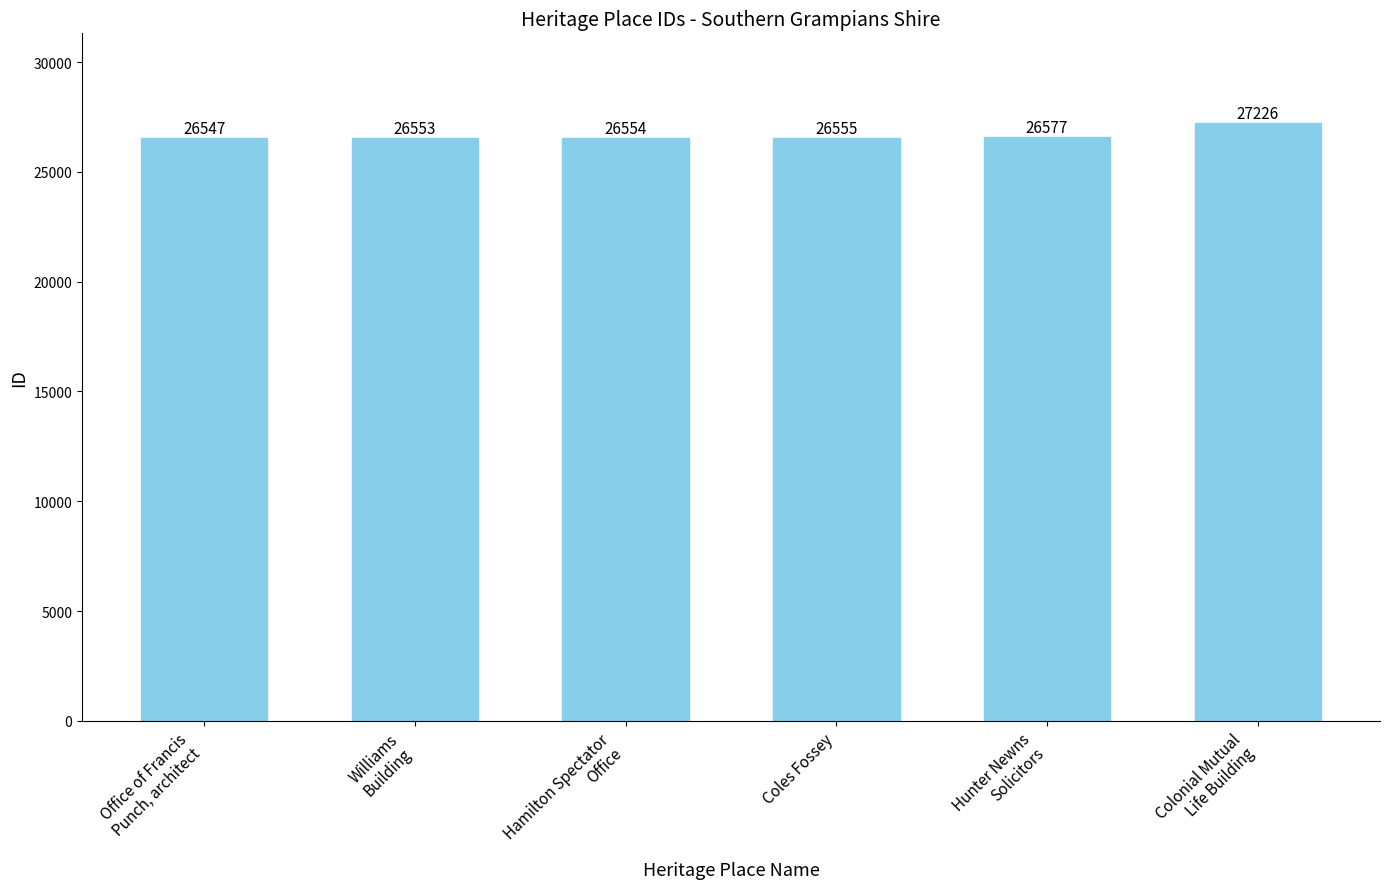

Are the bars grouped side by side (vs. stacked)?

No